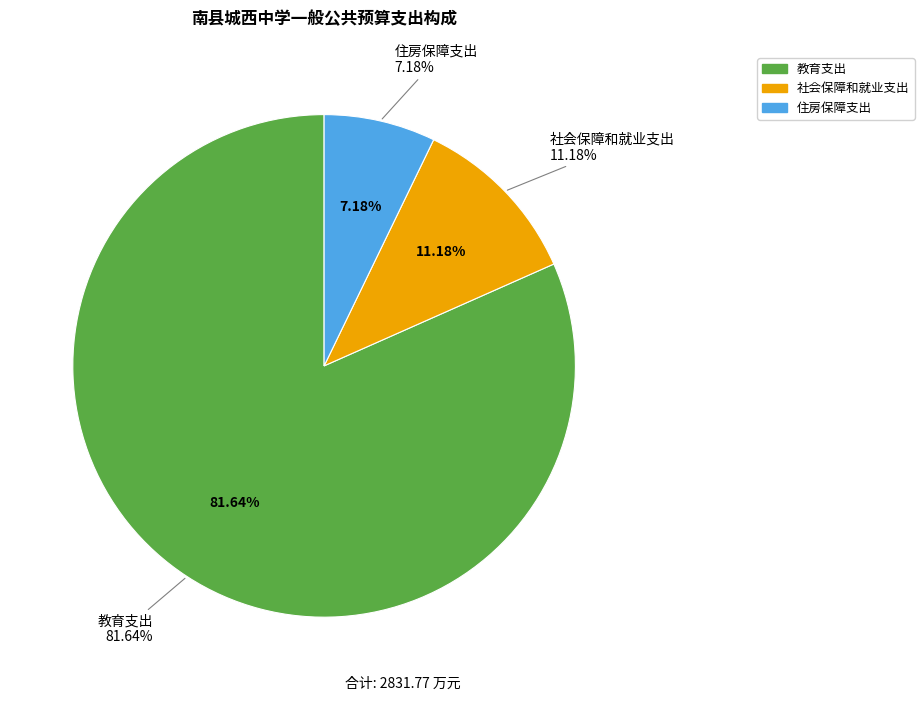

To the nearest percent, what is the difference between the largest and smallest slice percentages?

74%